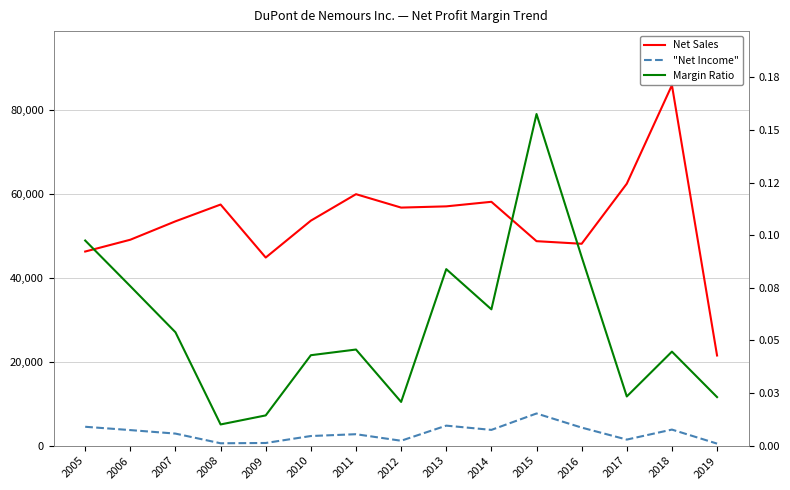

True or false: Margin Ratio and Net Sales cross at least once.

False